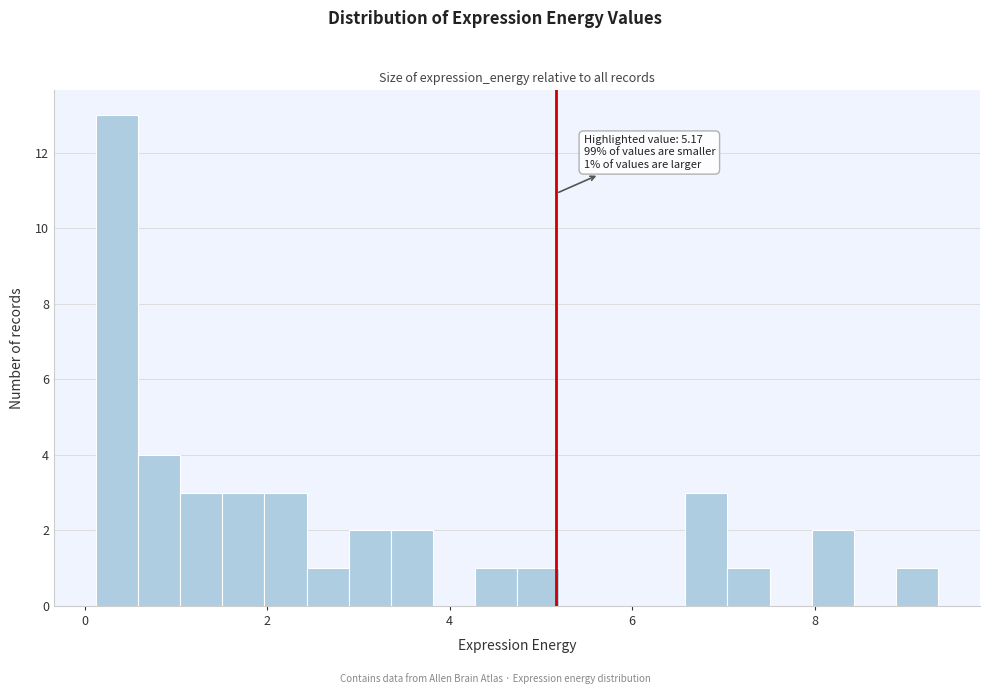

Read against the x-axis, roughly where is the centre of the tallest bar?

0.4